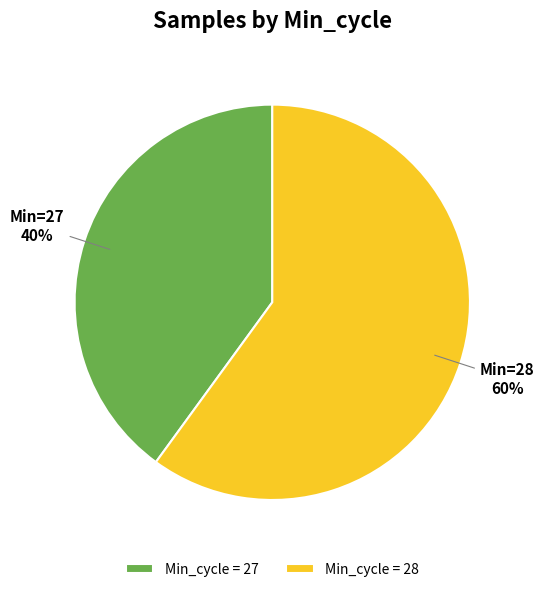

How many slices are in this pie chart?

2